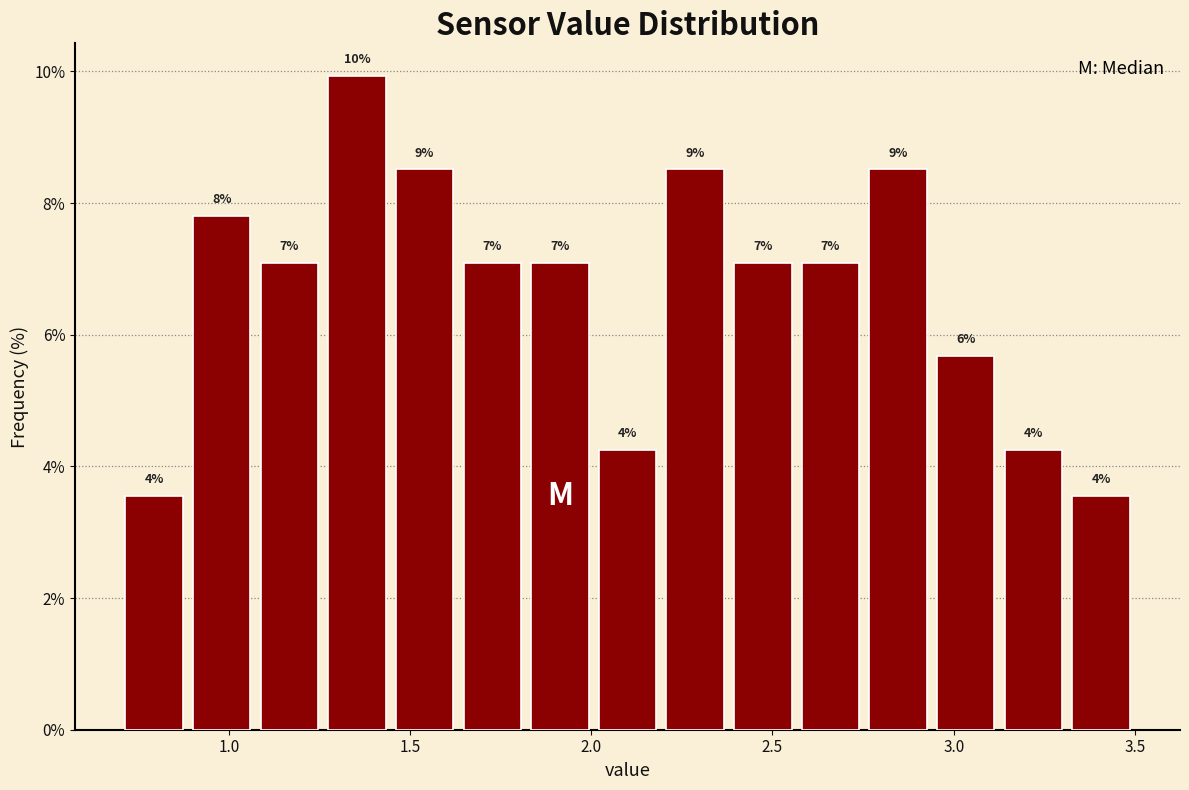

Around what value on the x-axis is the tallest bar? Give the approximate position of its centre, as read against the axis.

1.35